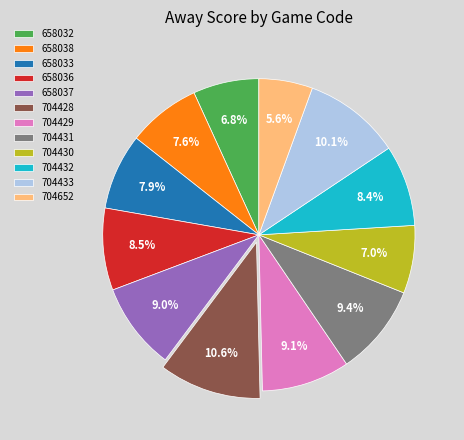

What percentage is NOT represented by 658033?

92.1%